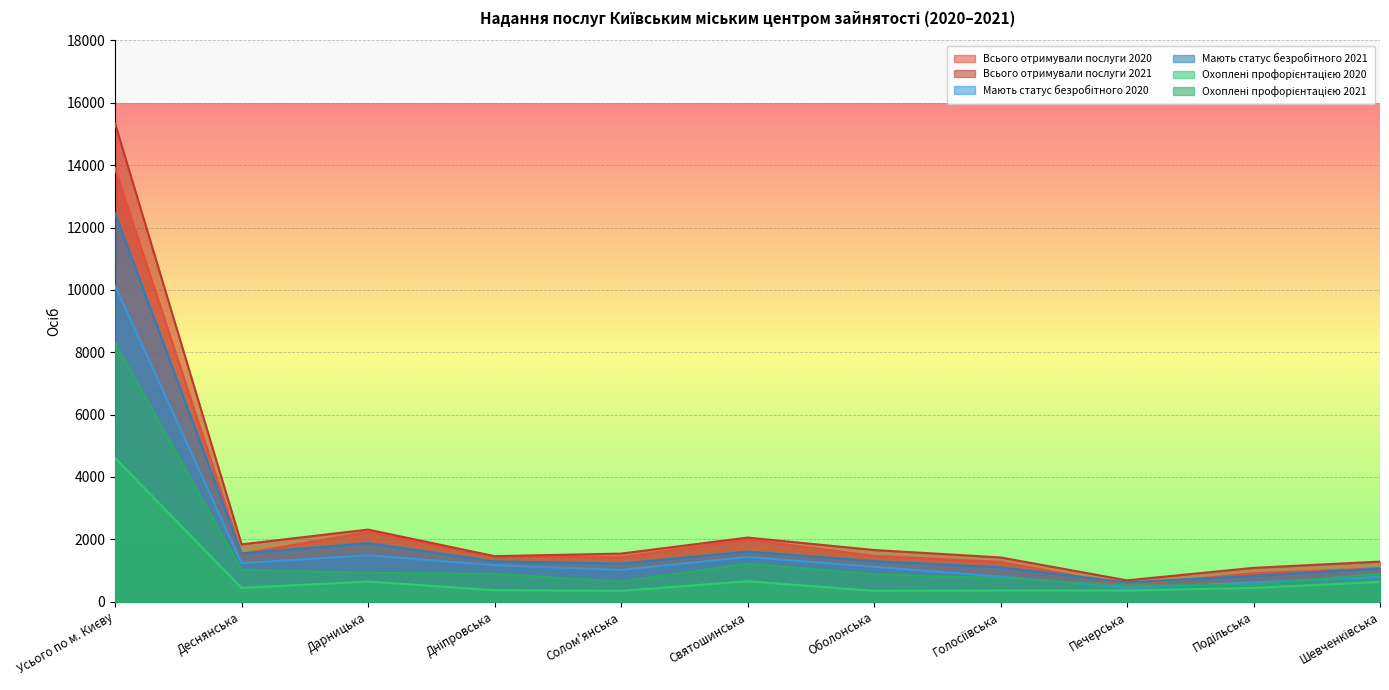

What is the total value across all series at Дарницька?

9484